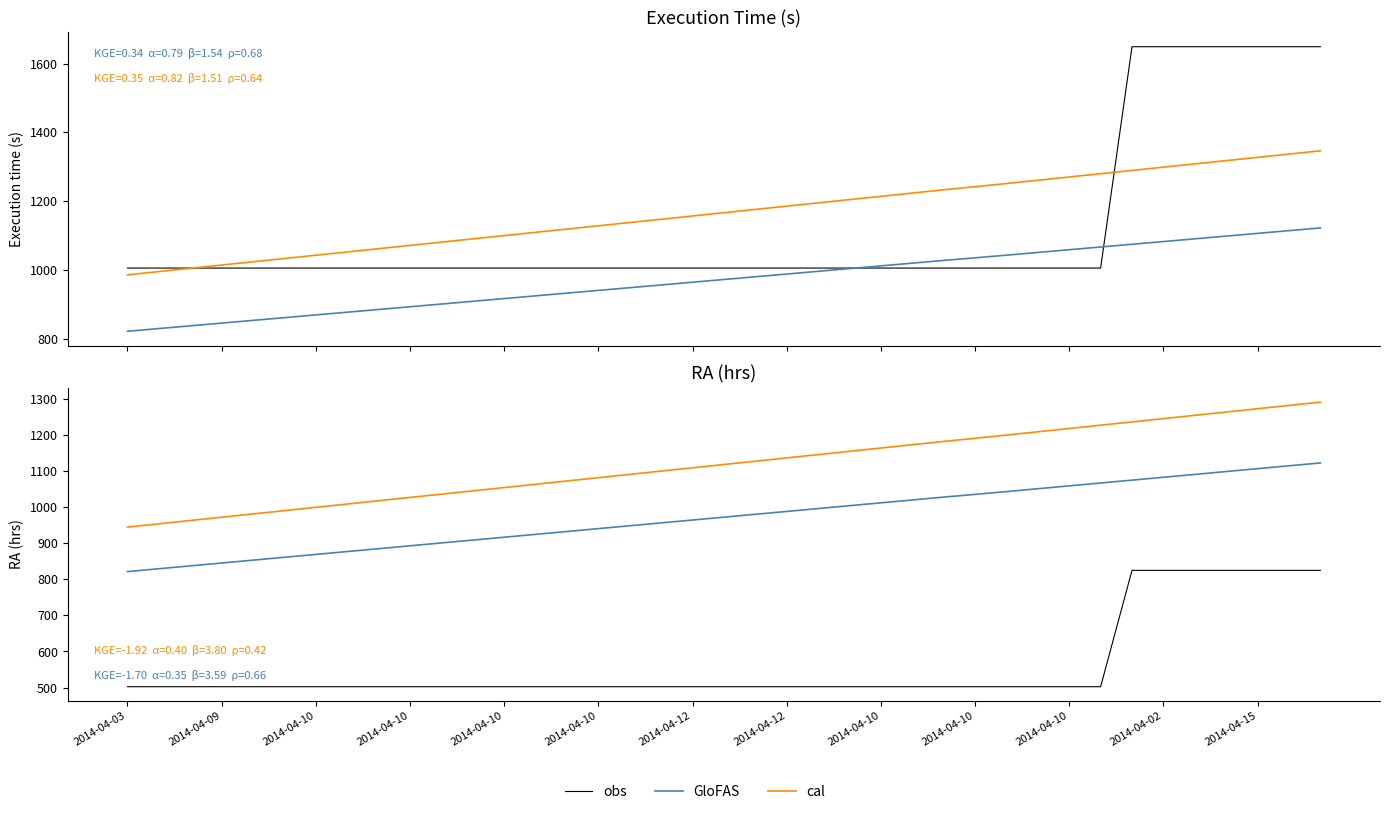

The value of obs at 20 is 502.5. True or false?

True